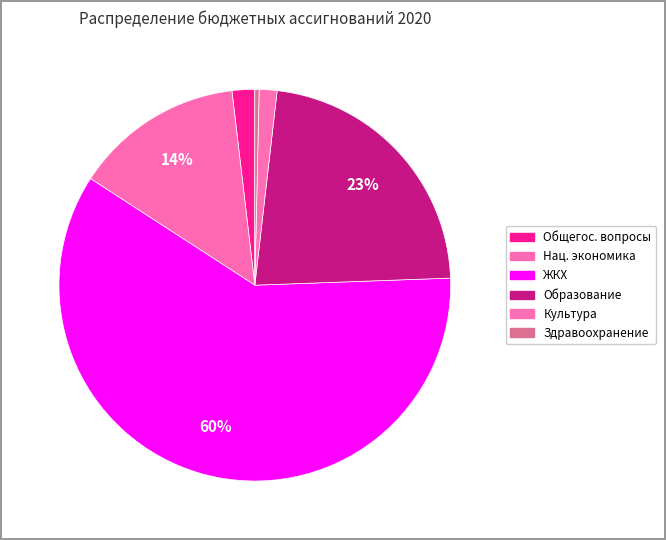

Which slice is the smallest?

Здравоохранение